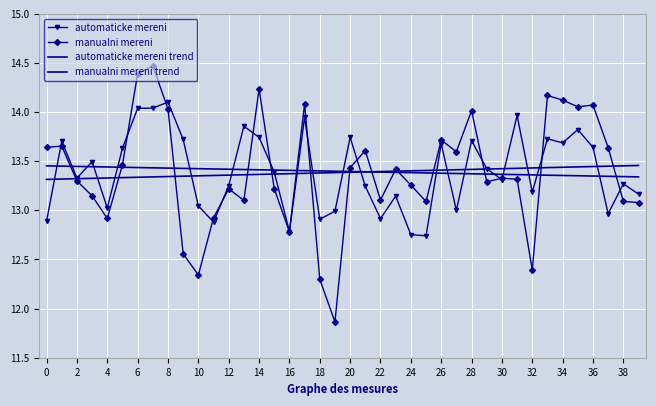

Reading left to right, extract all data points from this chart.

automaticke mereni: 12.9	13.7	13.3	13.5	13.0	13.6	14.0	14.0	14.1	13.7	13.0	12.9	13.3	13.9	13.7	13.4	12.8	13.9	12.9	13.0	13.7	13.2	12.9	13.1	12.8	12.7	13.7	13.0	13.7	13.4	13.3	14.0	13.2	13.7	13.7	13.8	13.6	13.0	13.3	13.2
manualni mereni: 13.6	13.7	13.3	13.1	12.9	13.5	14.4	14.5	14.0	12.6	12.3	12.9	13.2	13.1	14.2	13.2	12.8	14.1	12.3	11.9	13.4	13.6	13.1	13.4	13.3	13.1	13.7	13.6	14.0	13.3	13.3	13.3	12.4	14.2	14.1	14.1	14.1	13.6	13.1	13.1
automaticke mereni trend: 13.5	13.5	13.4	13.4	13.4	13.4	13.4	13.4	13.4	13.4	13.4	13.4	13.4	13.4	13.4	13.4	13.4	13.4	13.4	13.4	13.4	13.4	13.4	13.4	13.4	13.4	13.4	13.4	13.4	13.4	13.4	13.4	13.4	13.4	13.4	13.4	13.3	13.3	13.3	13.3
manualni mereni trend: 13.3	13.3	13.3	13.3	13.3	13.3	13.3	13.3	13.3	13.3	13.4	13.4	13.4	13.4	13.4	13.4	13.4	13.4	13.4	13.4	13.4	13.4	13.4	13.4	13.4	13.4	13.4	13.4	13.4	13.4	13.4	13.4	13.4	13.4	13.4	13.4	13.4	13.4	13.5	13.5